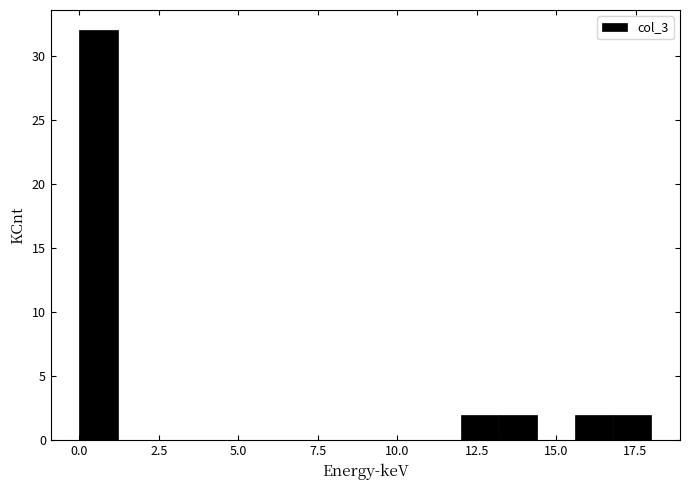

Read against the x-axis, roughly where is the centre of the tallest bar?

0.5